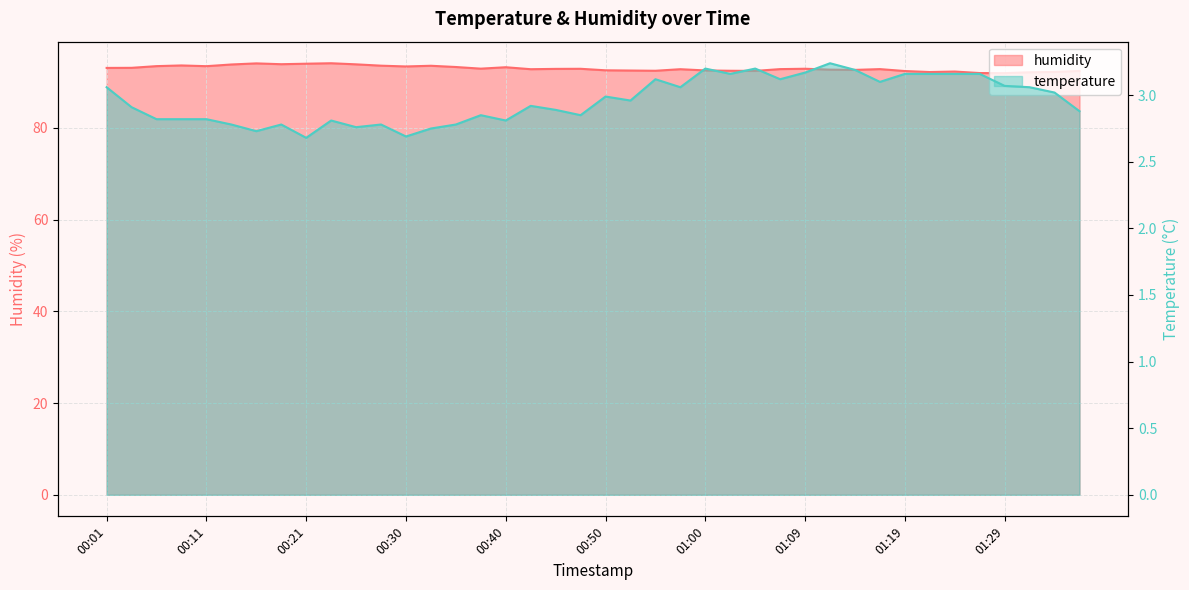

What is the average value of the temperature series?

3.0